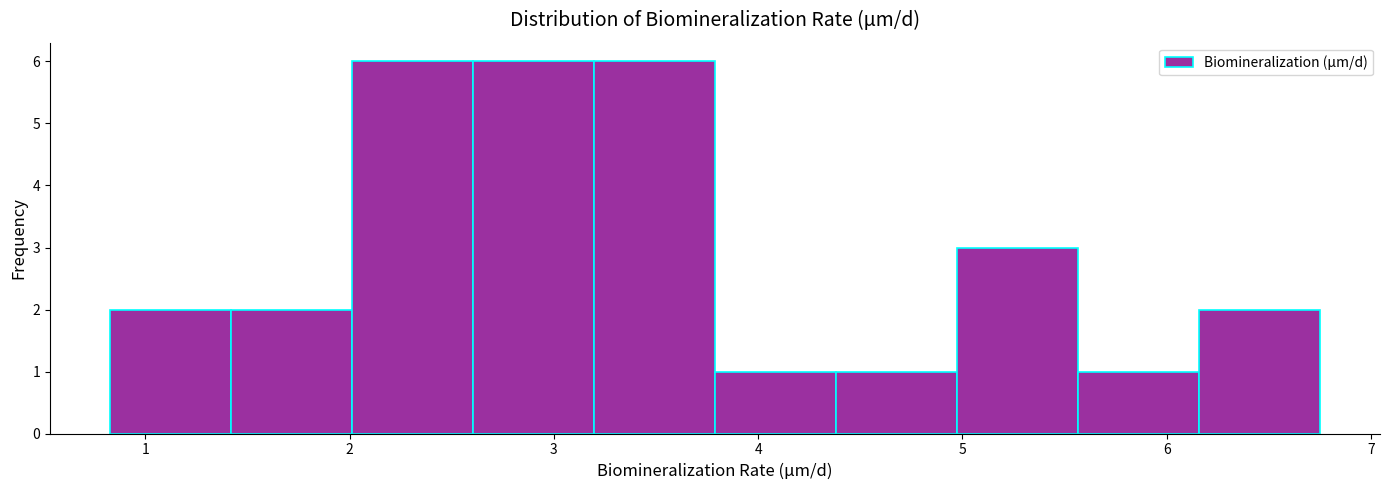

Reading left to right, transcribe this chart: for each bar, give the range it covers on the x-axis and its height. Neither the bar edges nor the heights are printed on the chart, so give them approximately, as read against the axes.

0.8 to 1.4: 2
1.4 to 2.0: 2
2.0 to 2.6: 6
2.6 to 3.2: 6
3.2 to 3.8: 6
3.8 to 4.4: 1
4.4 to 5.0: 1
5.0 to 5.6: 3
5.6 to 6.2: 1
6.2 to 6.7: 2